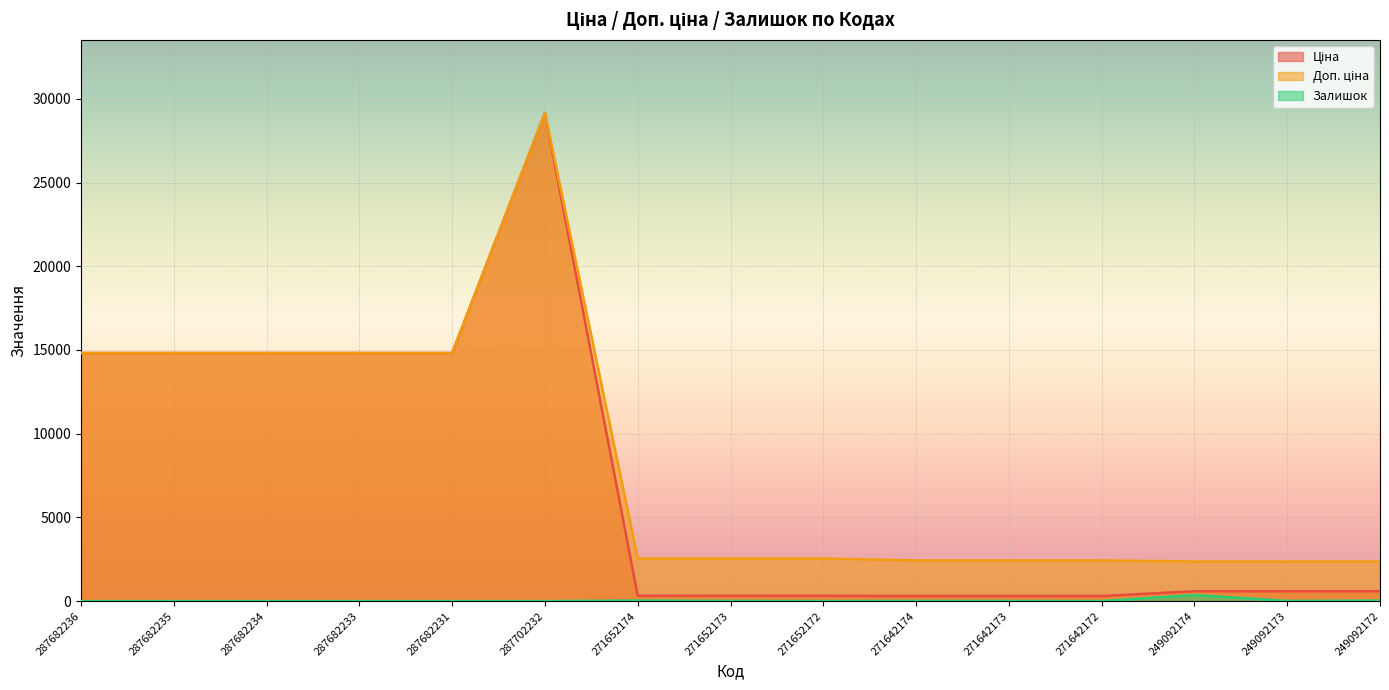

What is the difference between the maximum and second lowest values in the Ціна series?

28848.2